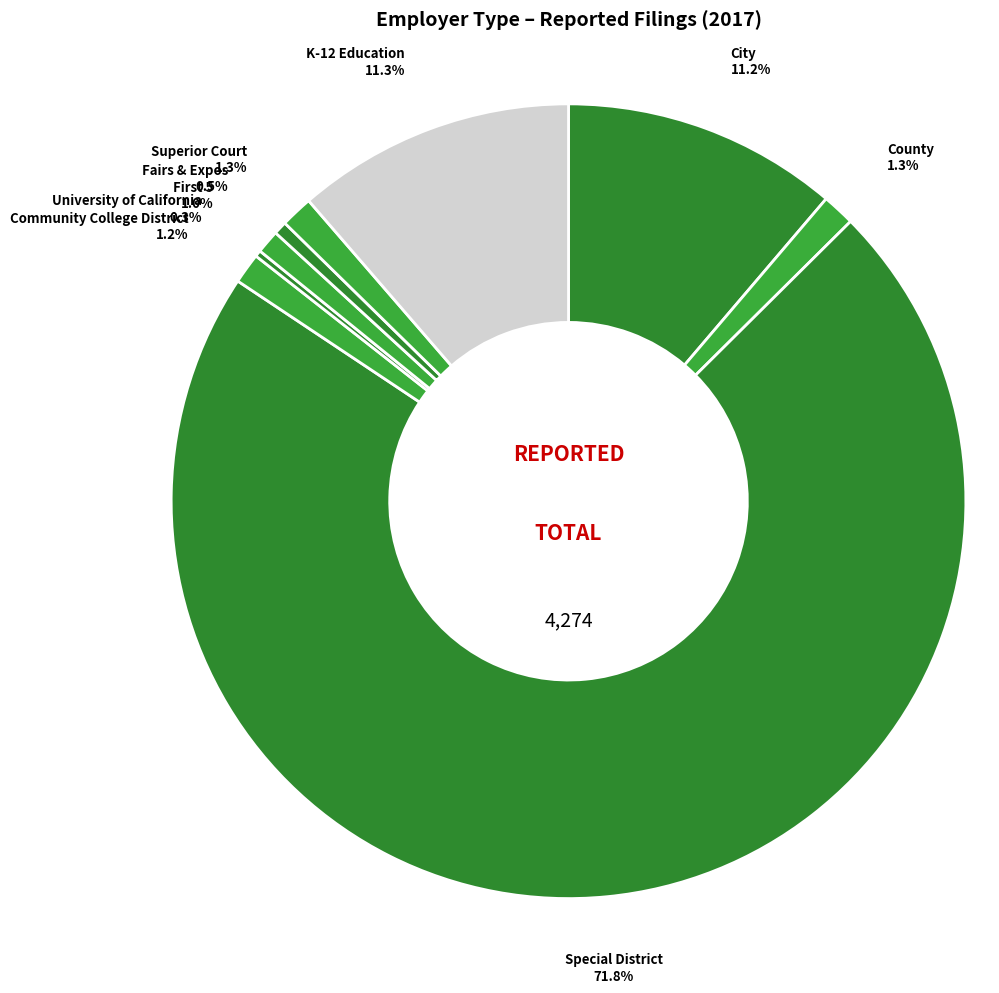

What is the largest slice in the pie chart?

Special District